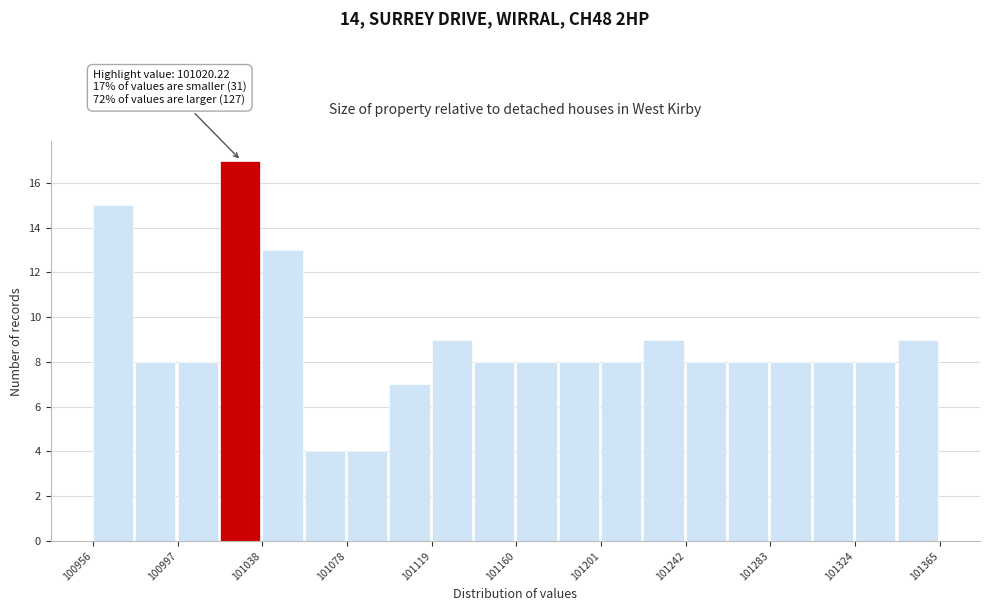

Which range on the x-axis has the tallest bar?

101020 to 101040